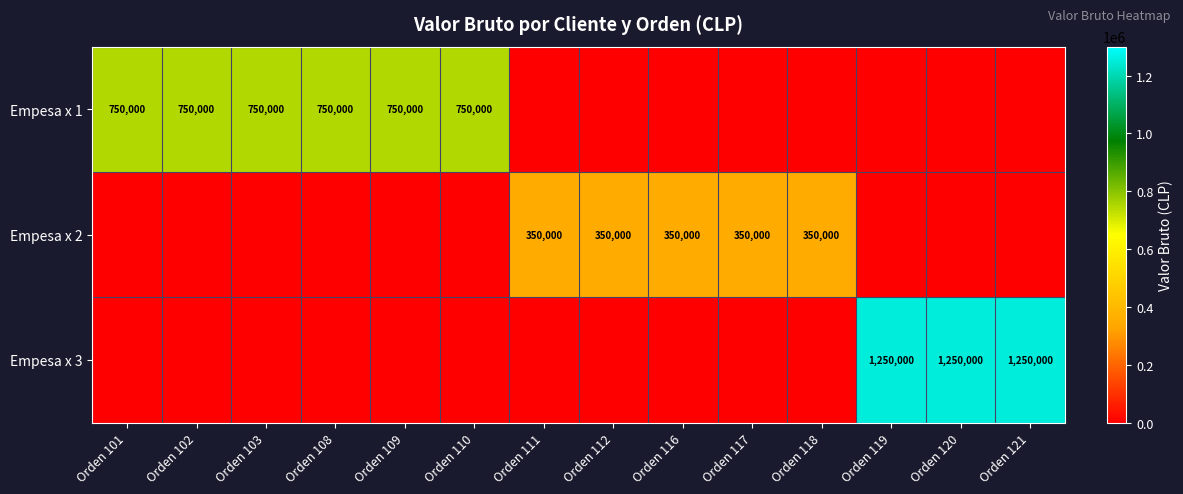

At which label does Empesa x 1 reach its minimum?

Orden 111